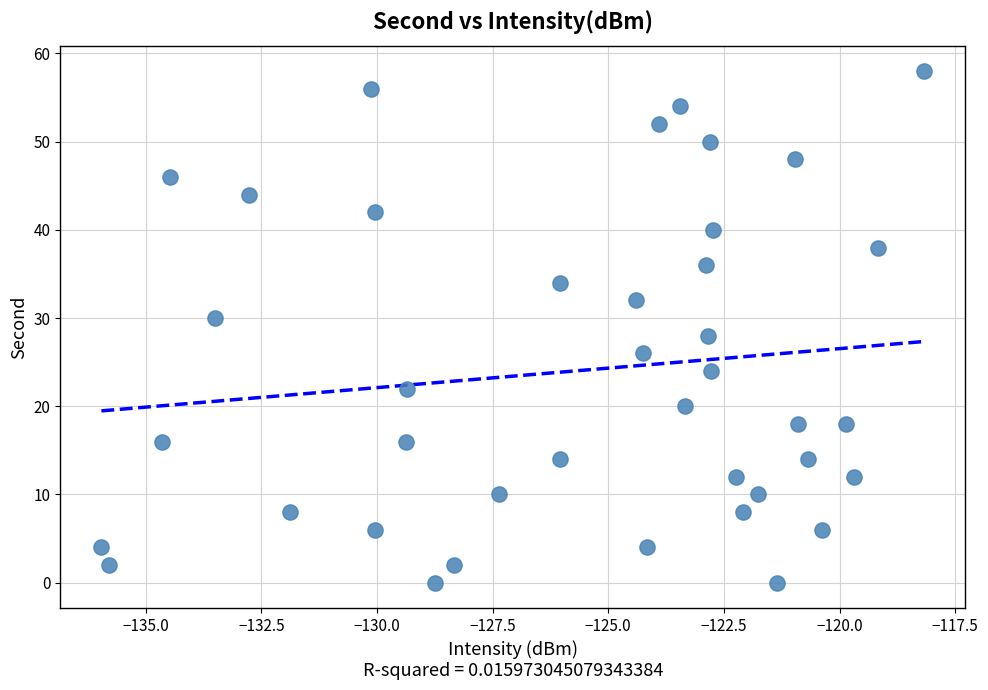

What is the range of Y values (max minus min)?

58